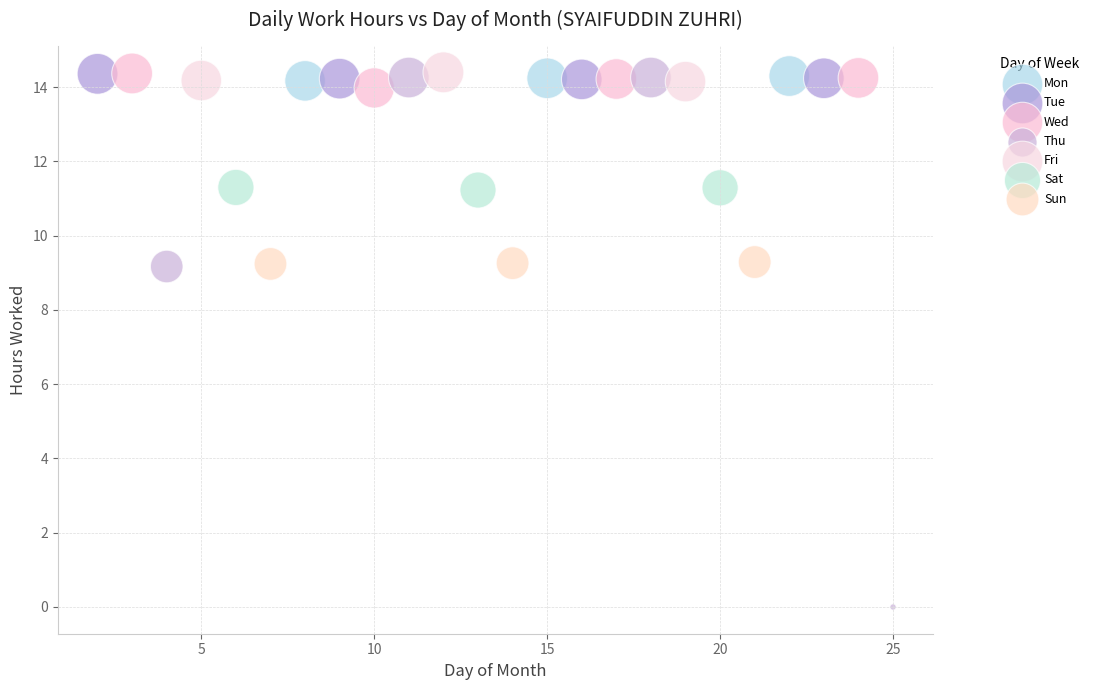

Which series contains the lowest Y value?

Thu